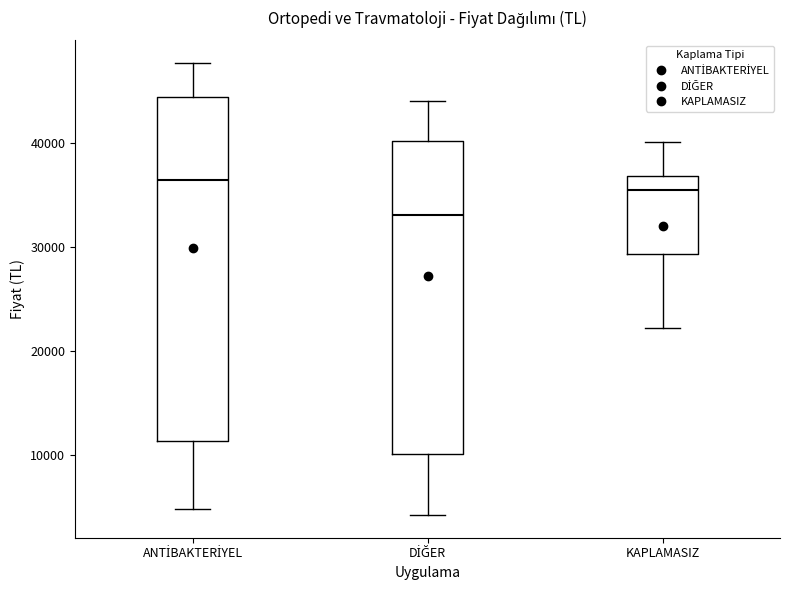

Comparing the boxes themselves (not the whiskers), which one is the tallest?

ANTİBAKTERİYEL